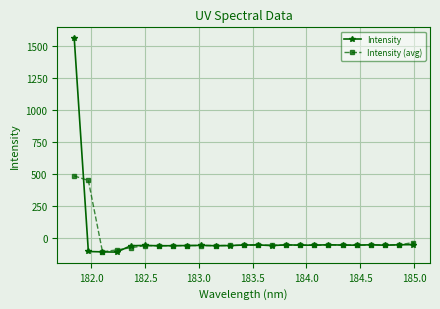

Does the chart have visible grid lines?

Yes